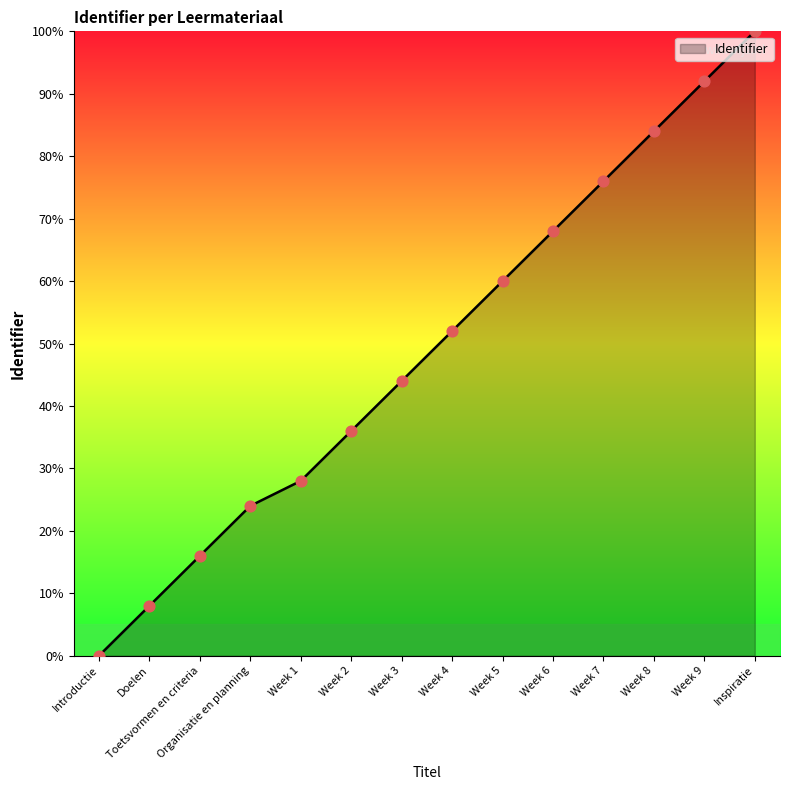

What is the ratio of the value at Inspiratie to the value at Week 5?

1.7